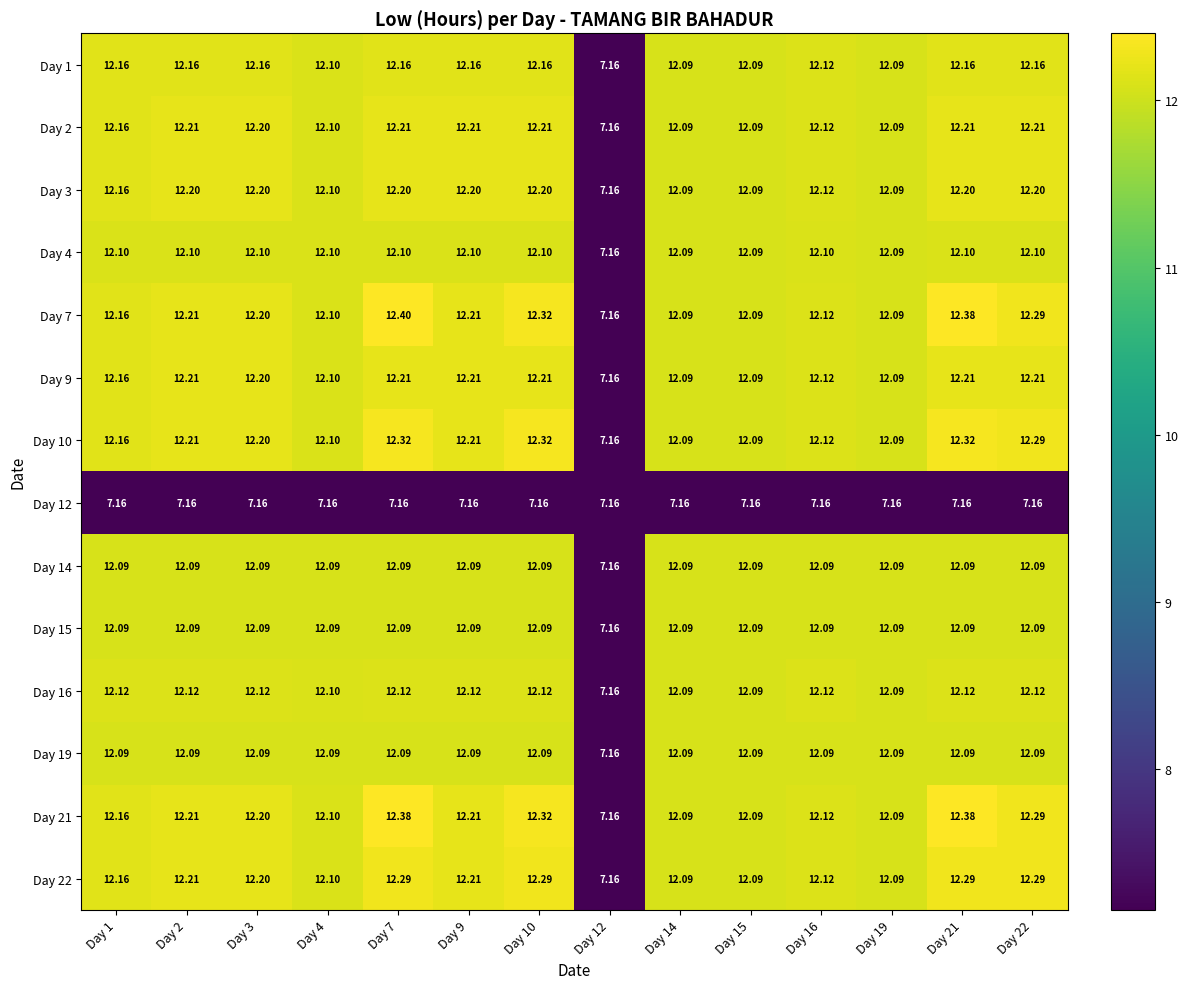

At how many categories does at least one series exceed 11?

13